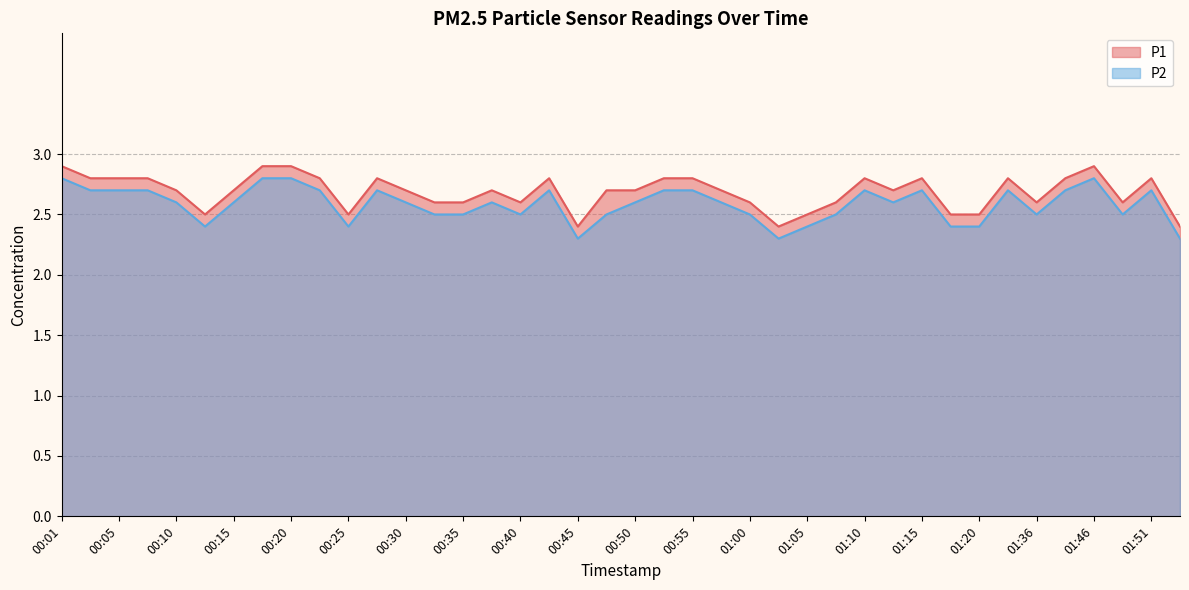

Reading right to left, list all the values displayed in this chart.

P1: 2.4	2.8	2.6	2.9	2.8	2.6	2.8	2.5	2.5	2.8	2.7	2.8	2.6	2.5	2.4	2.6	2.7	2.8	2.8	2.7	2.7	2.4	2.8	2.6	2.7	2.6	2.6	2.7	2.8	2.5	2.8	2.9	2.9	2.7	2.5	2.7	2.8	2.8	2.8	2.9
P2: 2.3	2.7	2.5	2.8	2.7	2.5	2.7	2.4	2.4	2.7	2.6	2.7	2.5	2.4	2.3	2.5	2.6	2.7	2.7	2.6	2.5	2.3	2.7	2.5	2.6	2.5	2.5	2.6	2.7	2.4	2.7	2.8	2.8	2.6	2.4	2.6	2.7	2.7	2.7	2.8